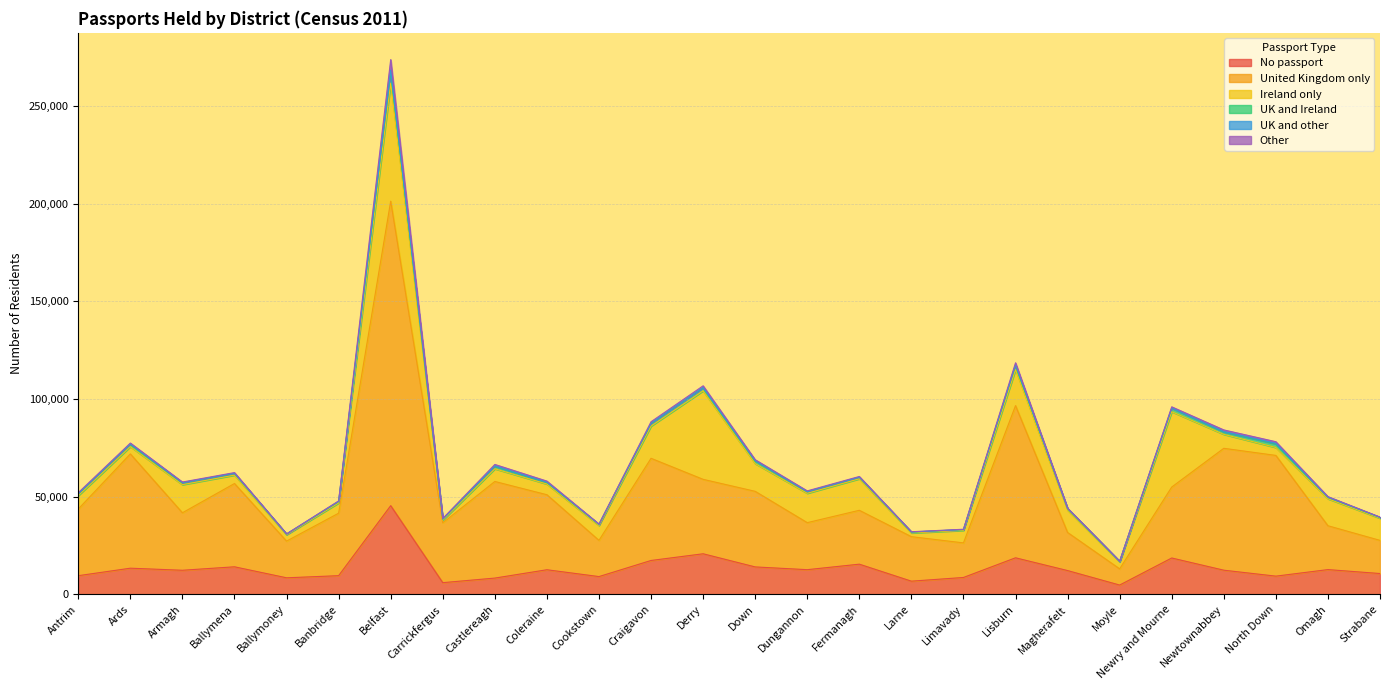

How many lines are shown in the chart?

6